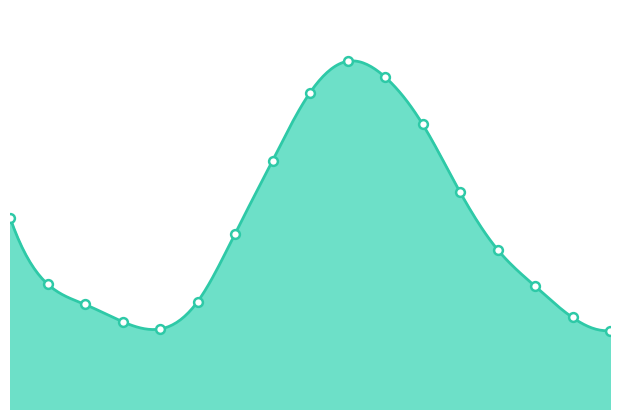

Which has a higher value, 16:30 or 22:30?

16:30